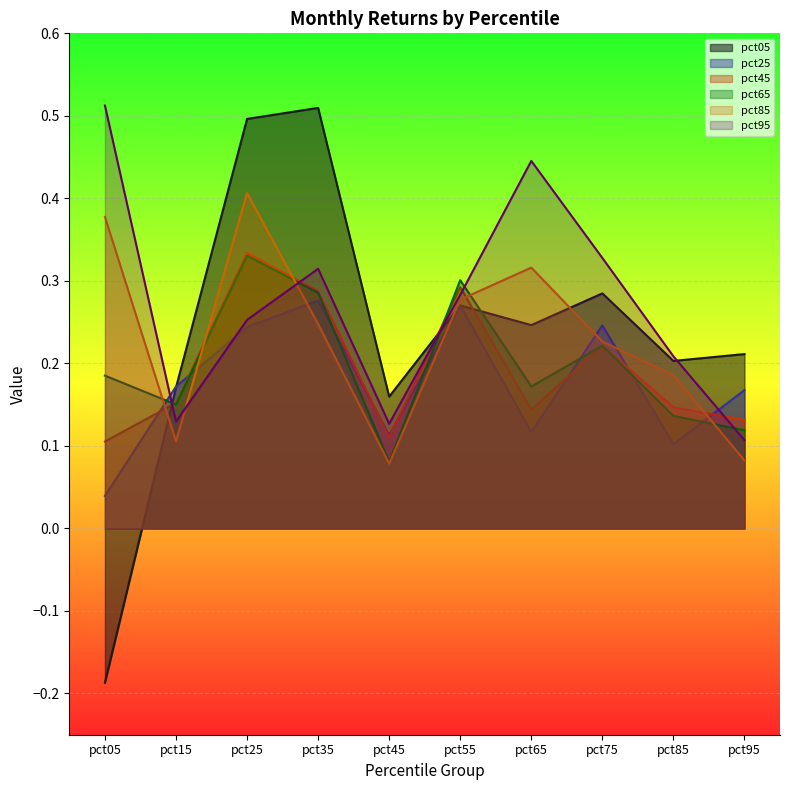

Reading left to right, what are all the values shown in this chart?

pct05: -0.2	0.2	0.5	0.5	0.2	0.3	0.2	0.3	0.2	0.2
pct25: 0.0	0.2	0.2	0.3	0.1	0.3	0.1	0.2	0.1	0.2
pct45: 0.1	0.2	0.3	0.3	0.1	0.3	0.1	0.2	0.1	0.1
pct65: 0.2	0.2	0.3	0.3	0.1	0.3	0.2	0.2	0.1	0.1
pct85: 0.4	0.1	0.4	0.2	0.1	0.3	0.3	0.2	0.2	0.1
pct95: 0.5	0.1	0.3	0.3	0.1	0.3	0.4	0.3	0.2	0.1